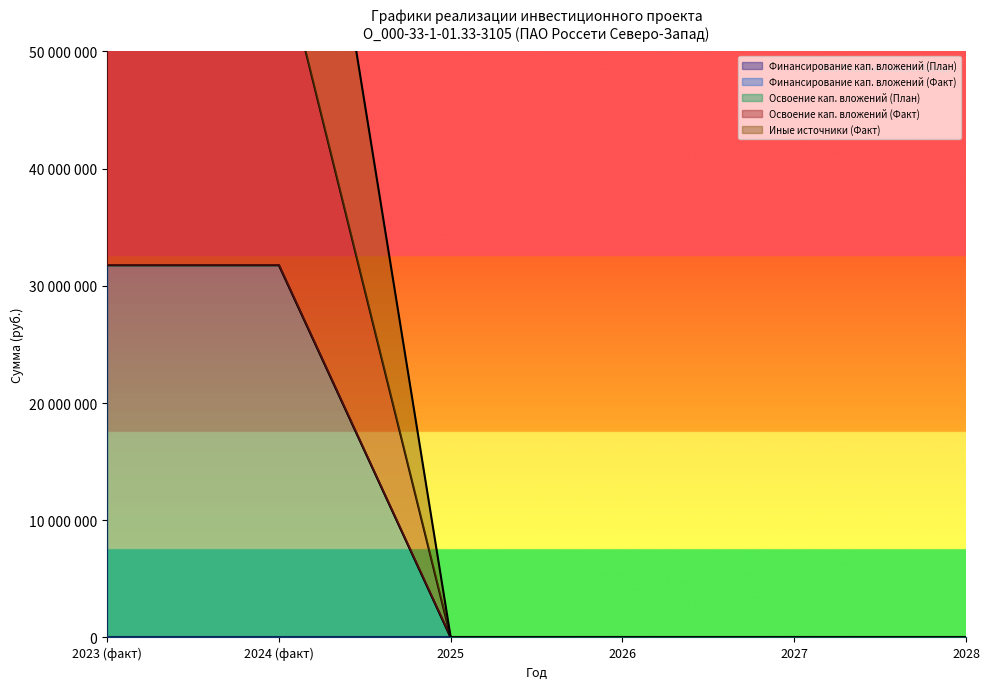

What position from the right is 2027?

2